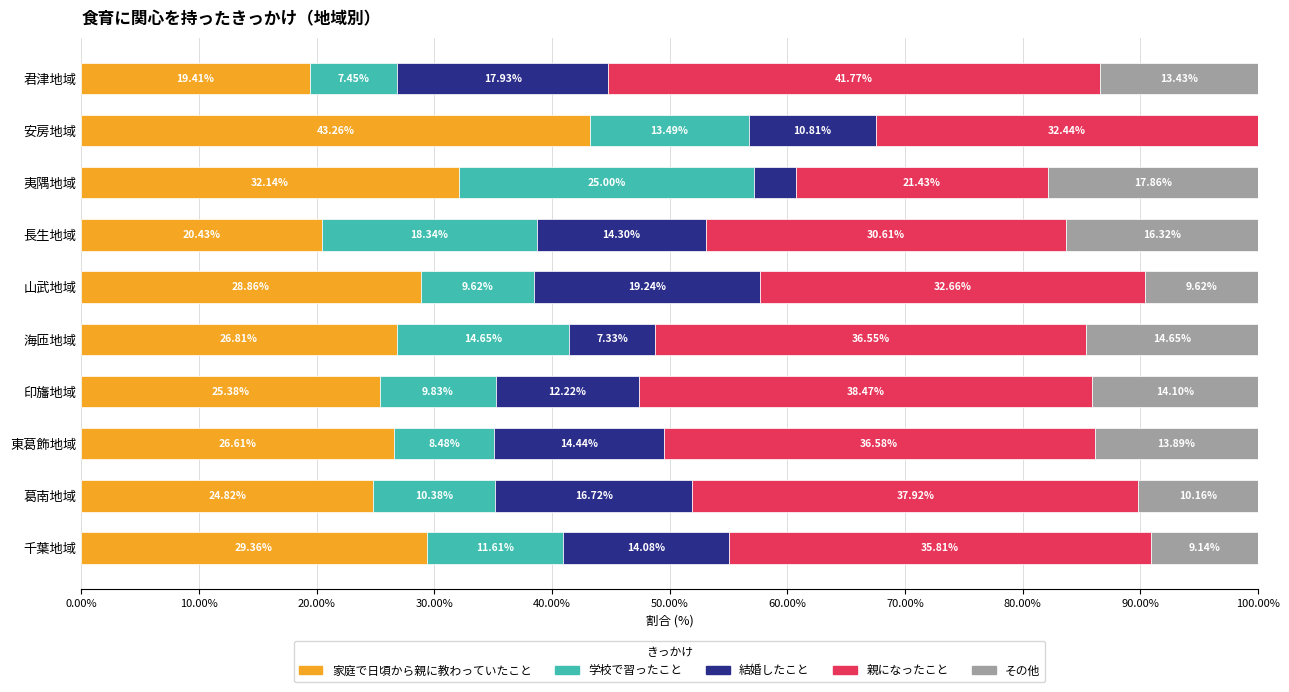

What is the sum of the 家庭で日頃から親に教わっていたこと values at 安房地域 and 葛南地域?

68.1